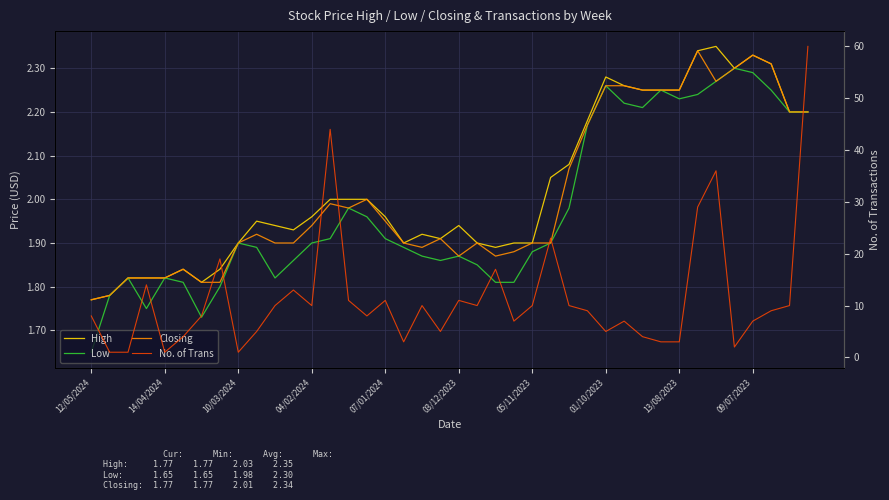

What is the sum of all No. of Trans values?

459.0